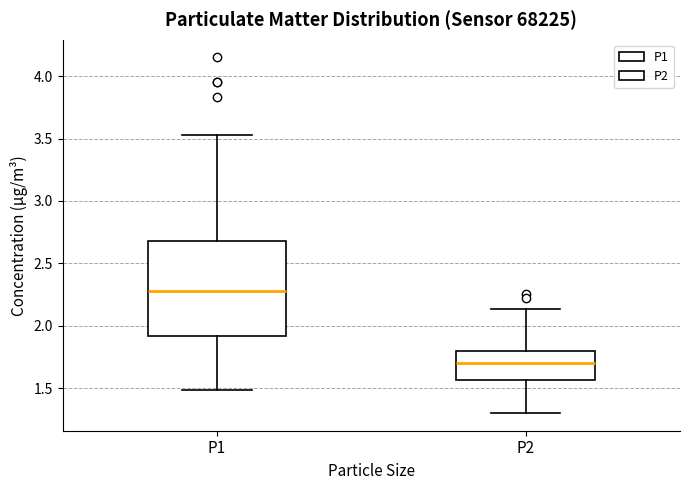

Comparing the boxes themselves (not the whiskers), which one is the tallest?

P1